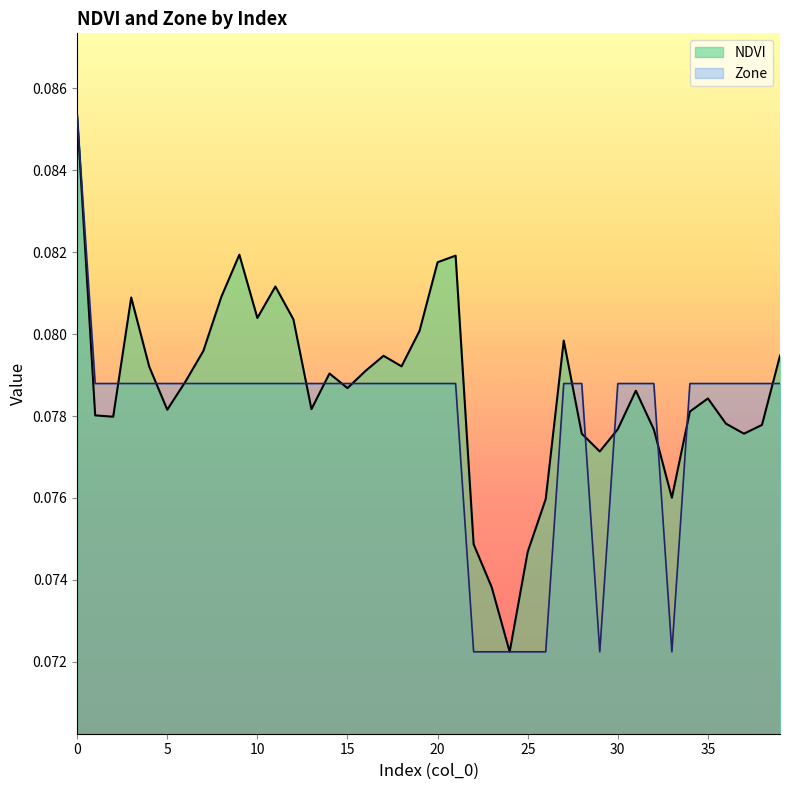

How many series are shown in this chart?

2